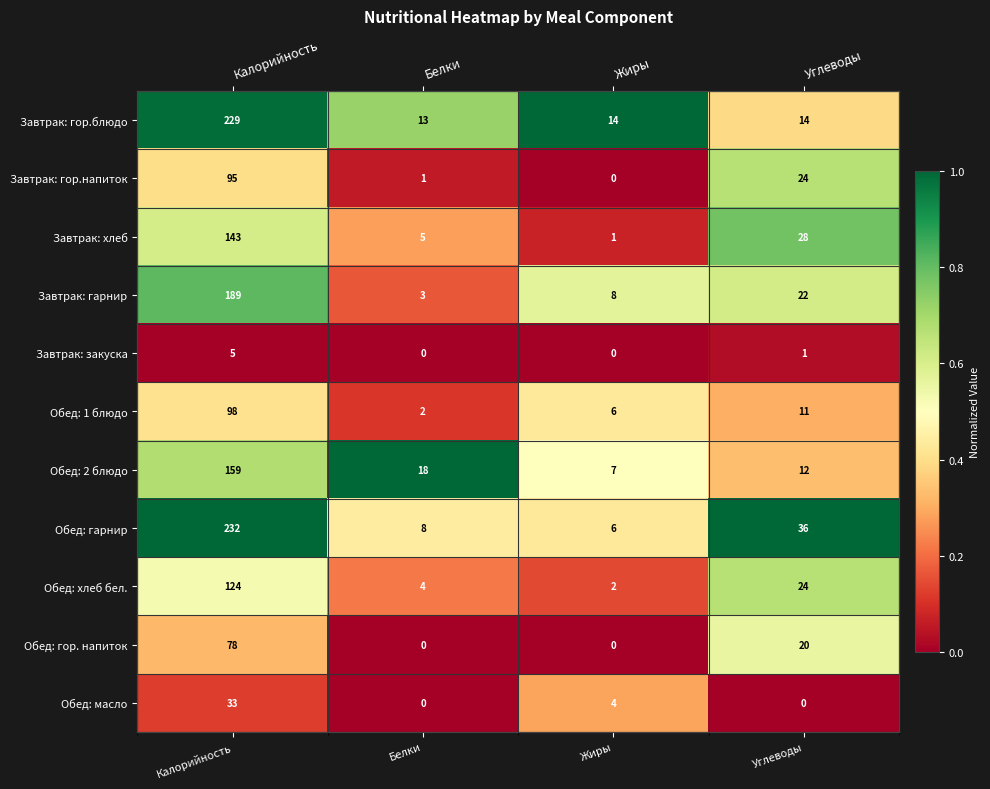

What is the difference between the highest and lowest values at Углеводы?

1.0